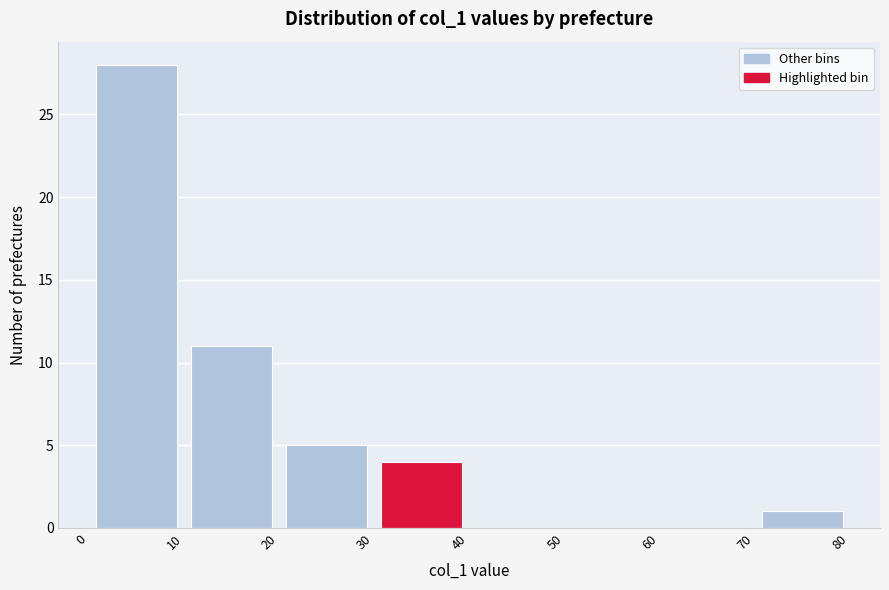

Reading left to right, list every bar in this chart as the range it spans on the x-axis followed by its height. The values are not printed on the chart, so give them approximately, as read against the axis.

0 to 10: 28
10 to 20: 11
20 to 30: 5
30 to 40: 4
40 to 50: 0
50 to 60: 0
60 to 70: 0
70 to 80: 1